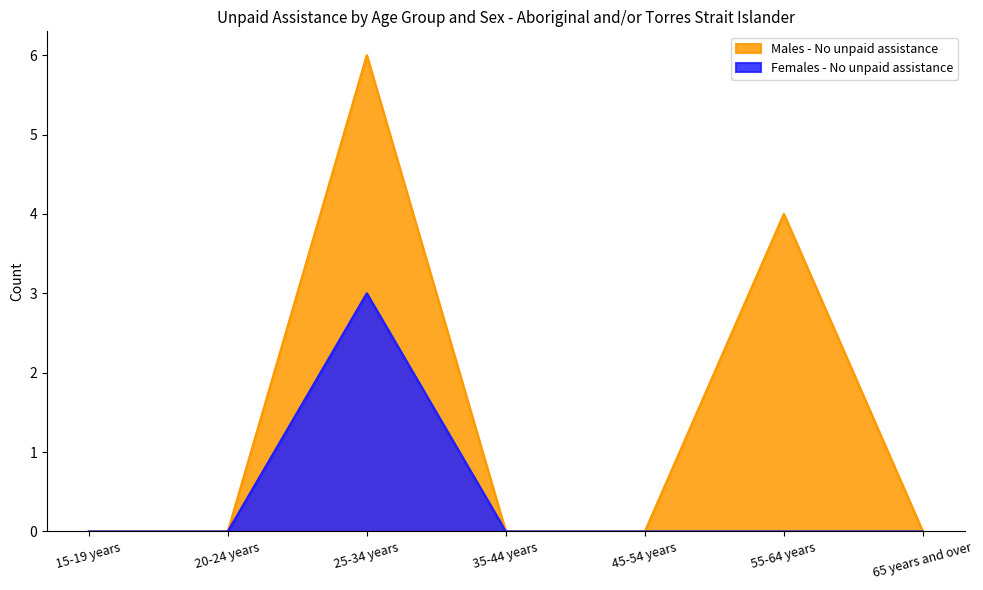

Is it true that Males - No unpaid assistance equals 0 at 35-44 years?

True